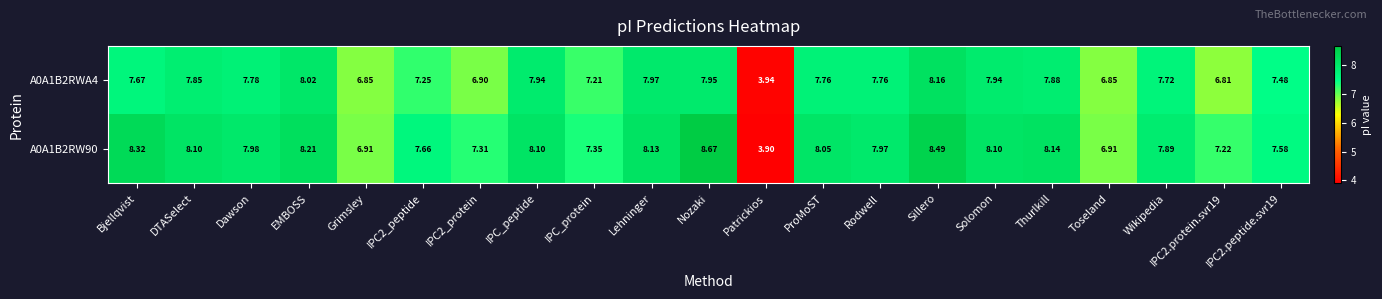

Which label corresponds to the largest value in the chart?

Nozaki